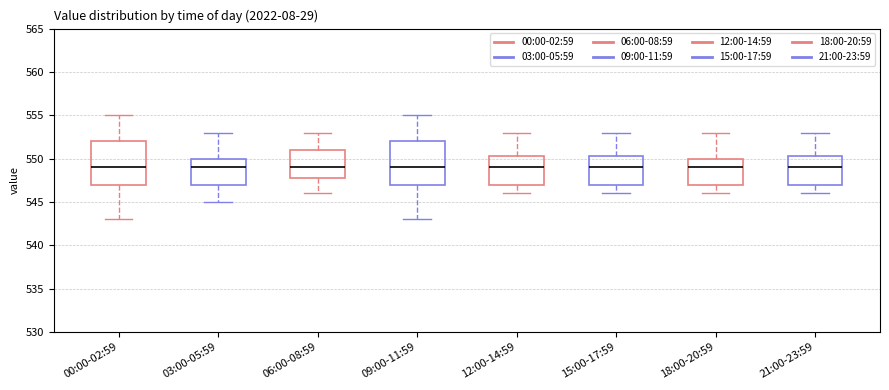

Where is the upper edge of the box for 21:00-23:59 on the y-axis? The values are not printed on the chart, so give them approximately, as read against the axis.

550.5